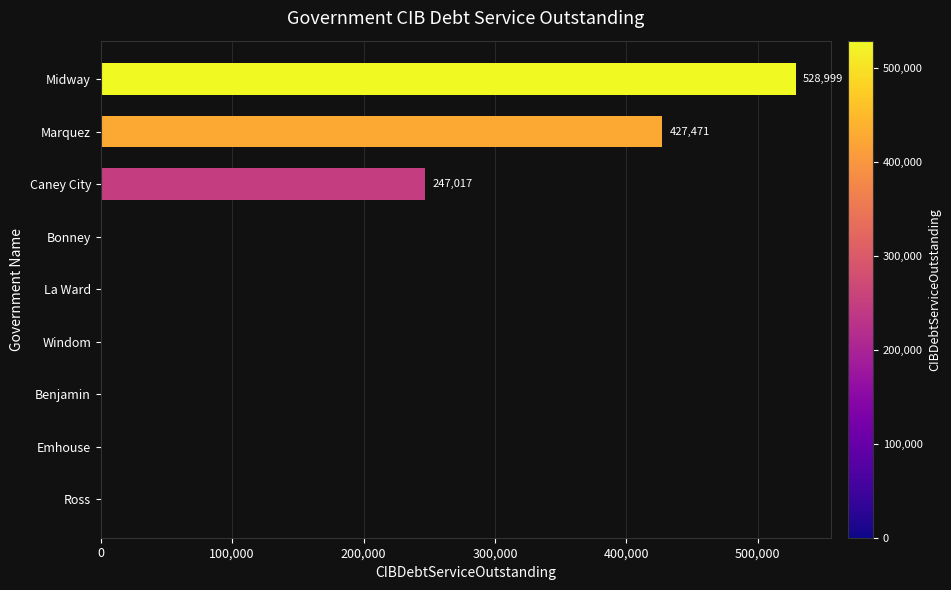

At which label is the value closest to 264499?

Caney City